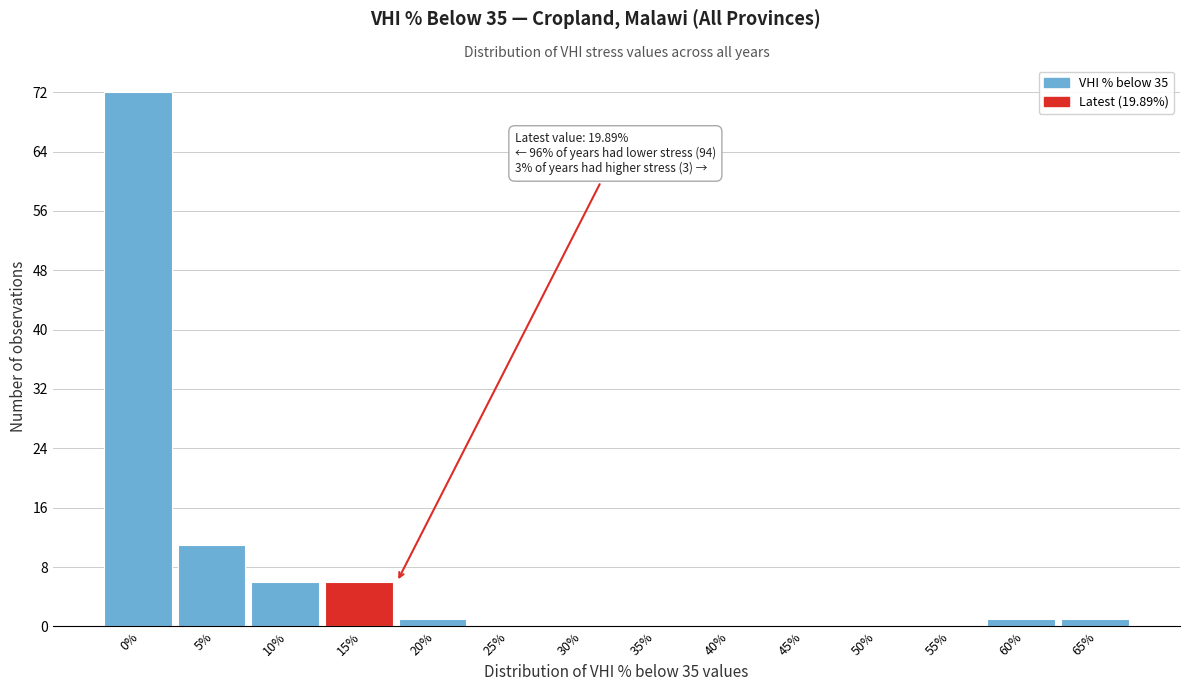

Reading left to right, extract all data points from this chart.

0%=72	5%=11	10%=6	15%=6	20%=1	25%=0	30%=0	35%=0	40%=0	45%=0	50%=0	55%=0	60%=1	65%=1